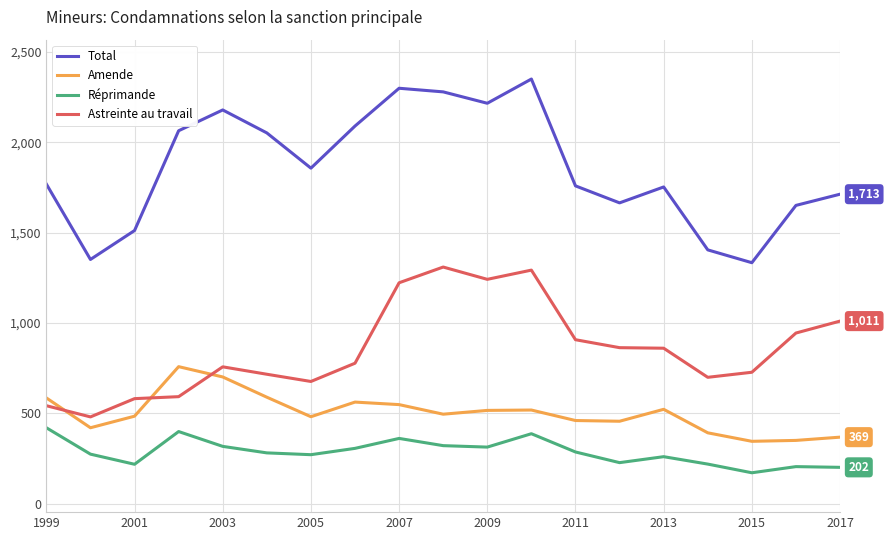

Which series has the largest total across all categories?

Total